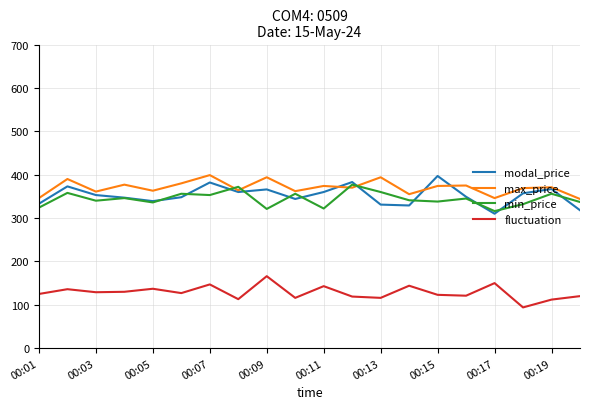

True or false: fluctuation has more than 2 points higher than both neighbors.

True